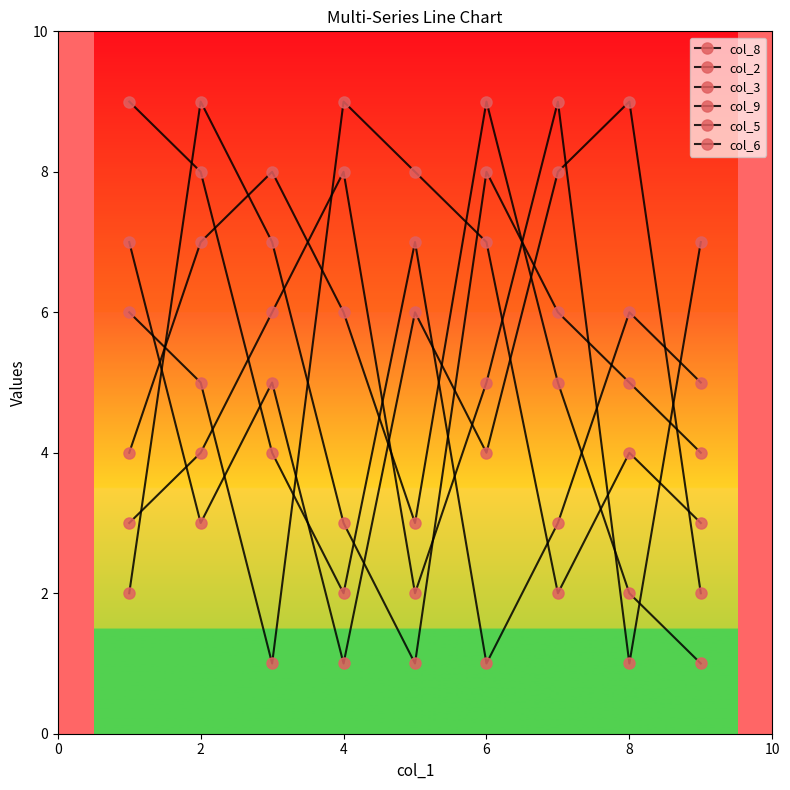

Which series has the largest range (max minus min)?

col_8